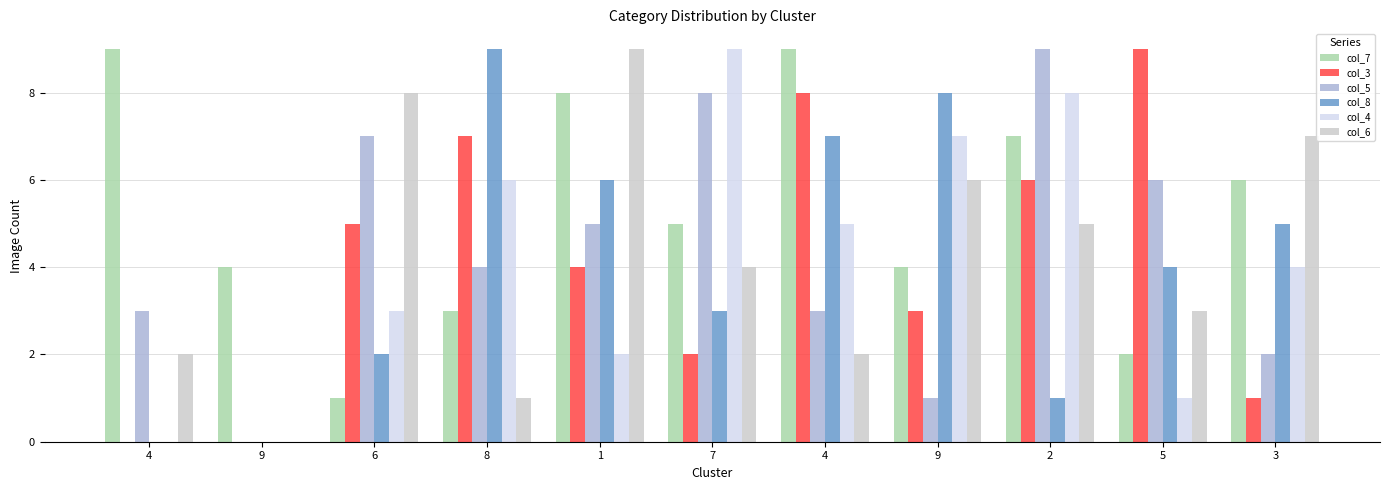

What is the label of the 7th bar from the left?

4